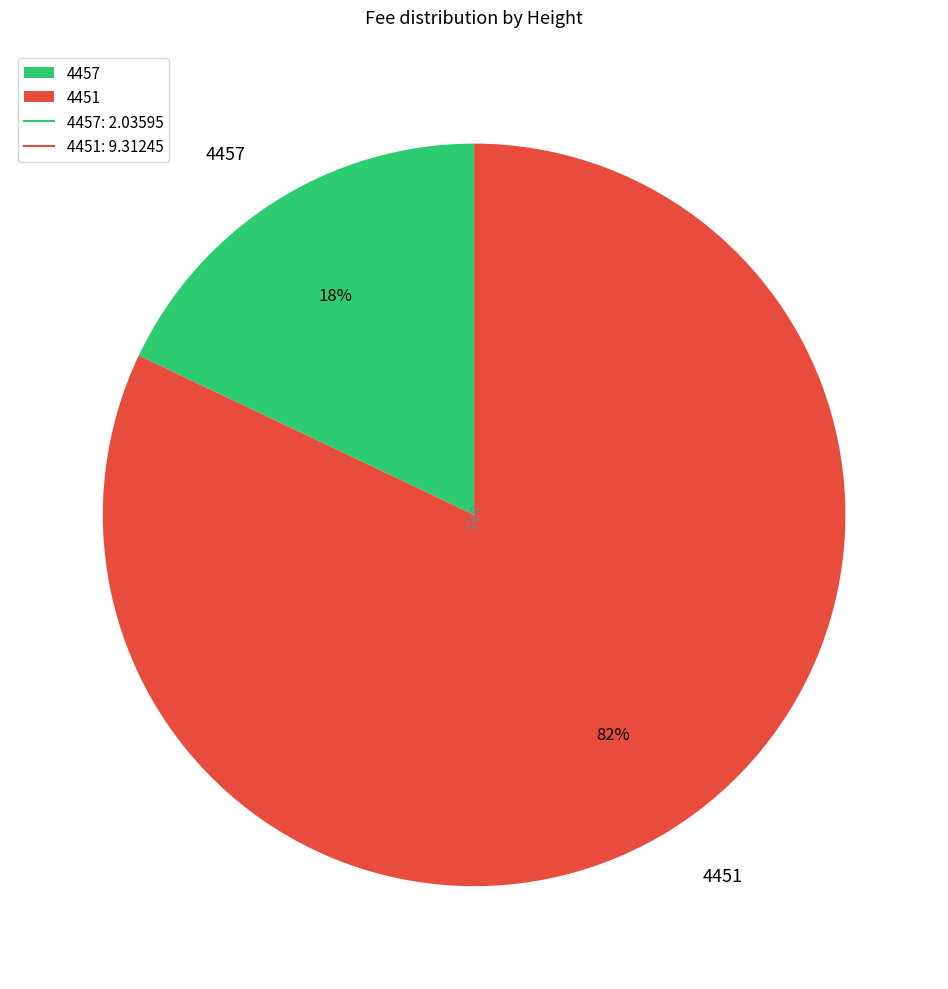

Do 4457 and 4451 together represent more than half of the pie?

Yes